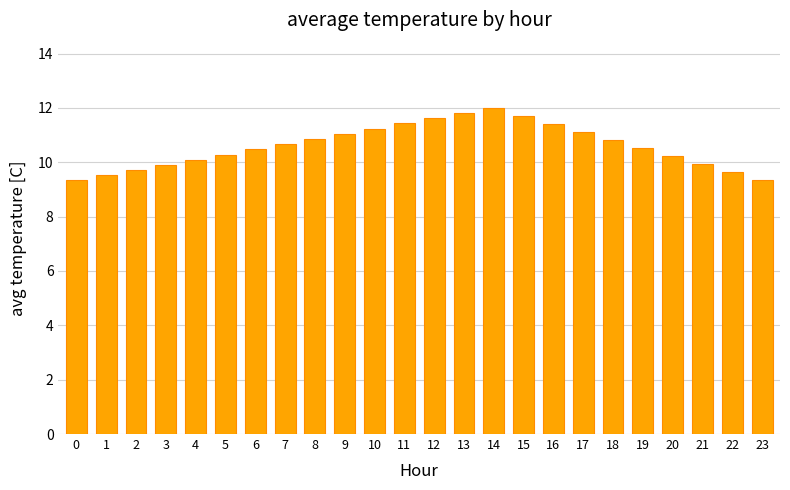

At which label does the data first exceed 10?

4